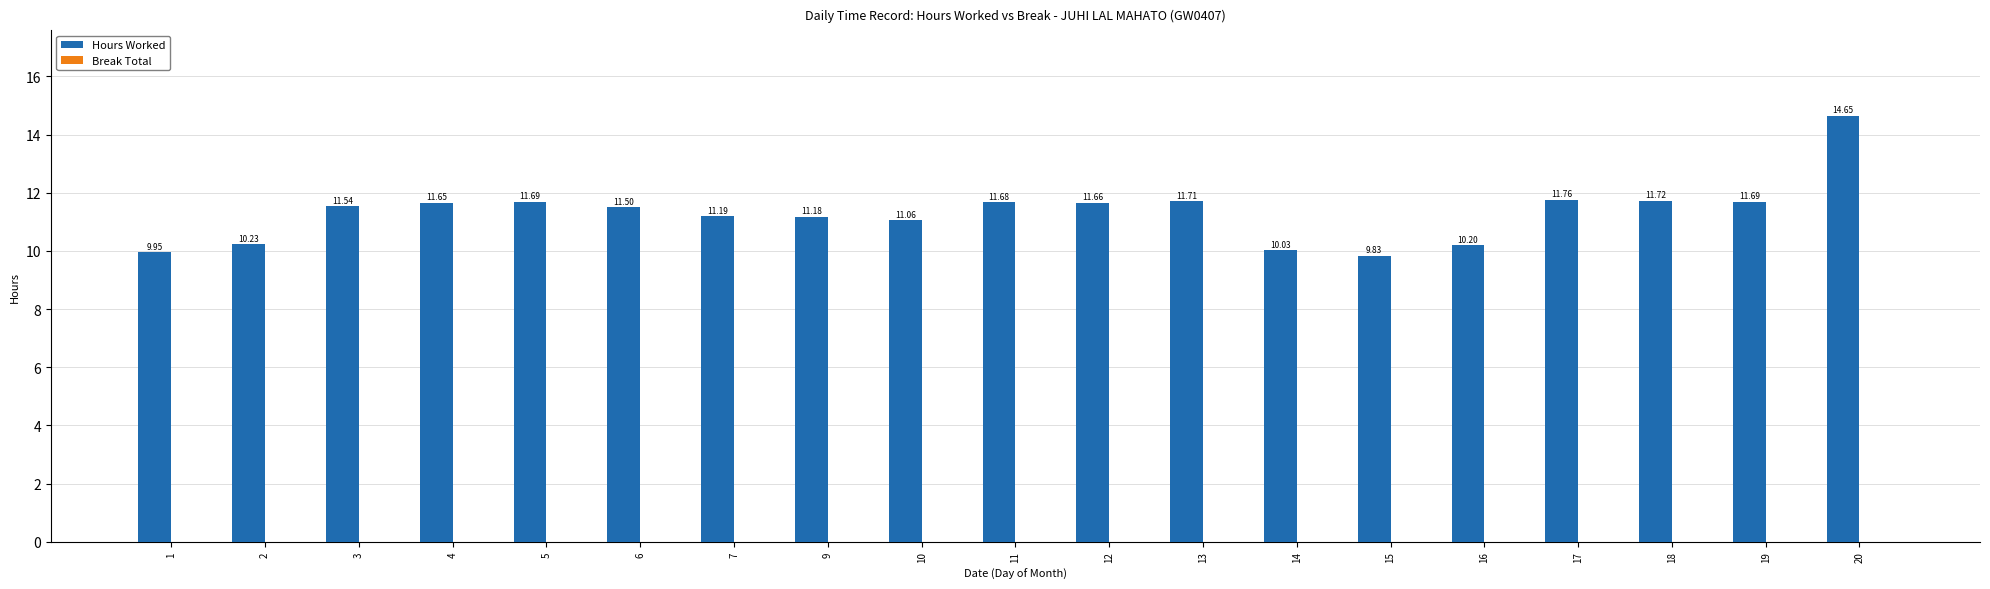

What is the difference between the values at 3 and 2?

1.3